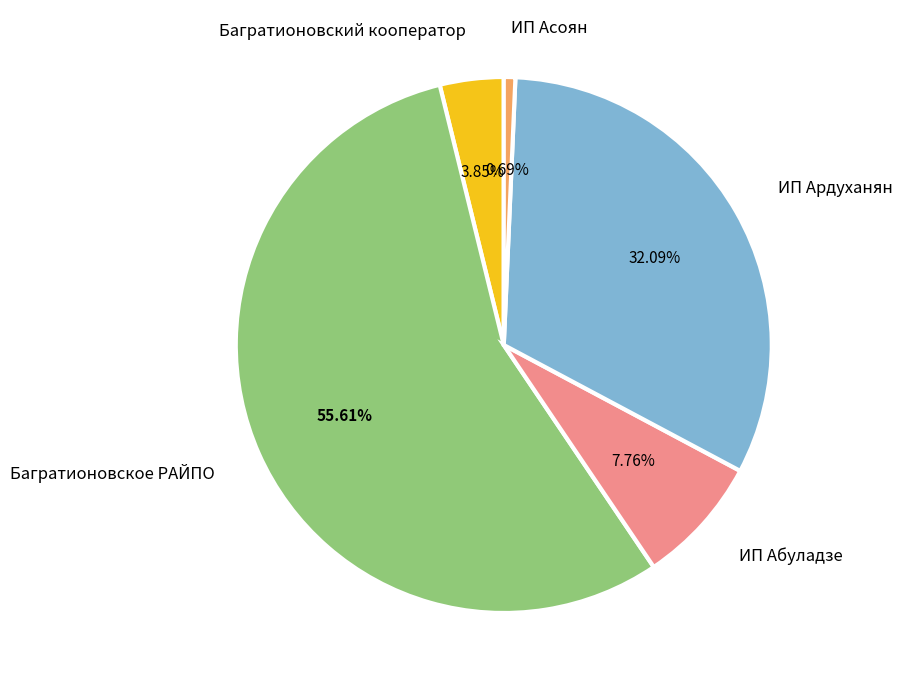

To the nearest percent, what portion does Багратионовский кооператор represent?

4%